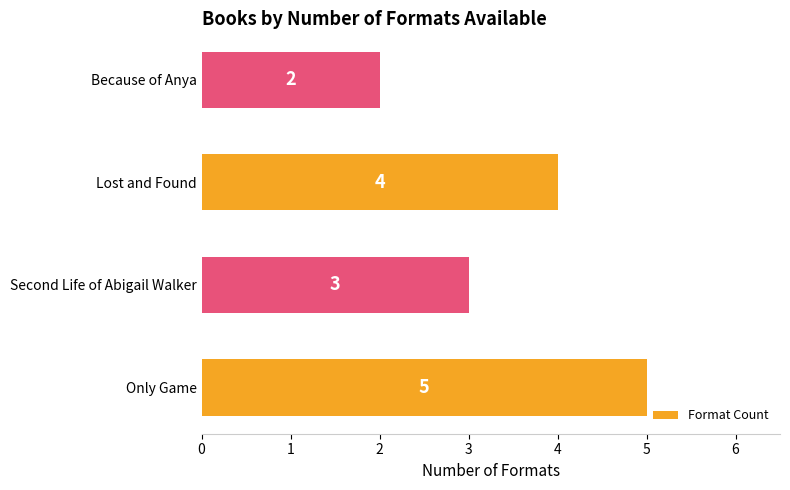

Reading top to bottom, what are all the values shown in this chart?

Because of Anya=2	Lost and Found=4	Second Life of Abigail Walker=3	Only Game=5